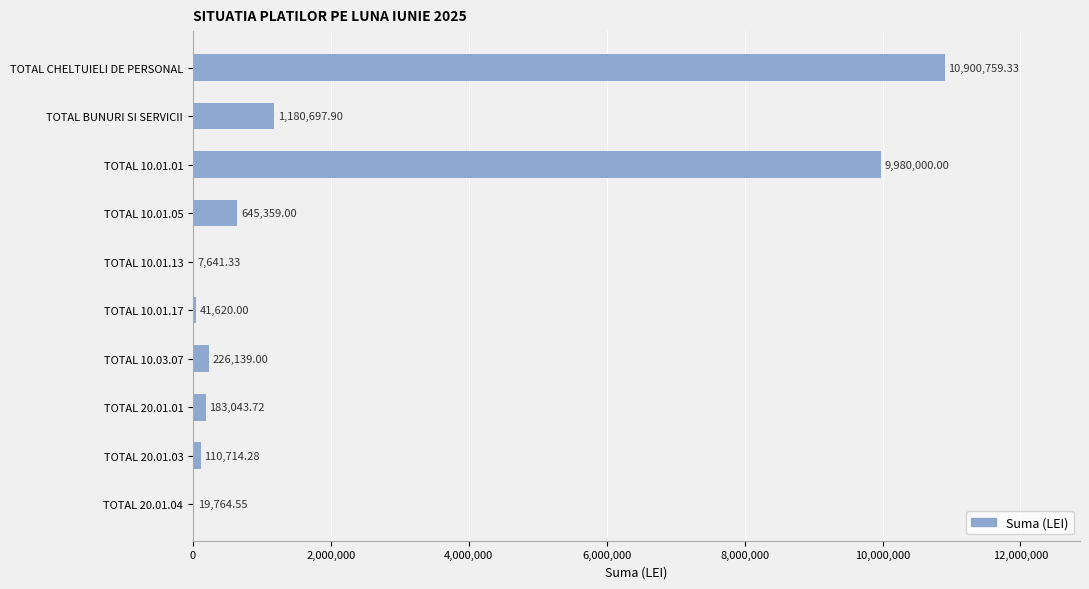

What is the sum of all values?

23295739.1